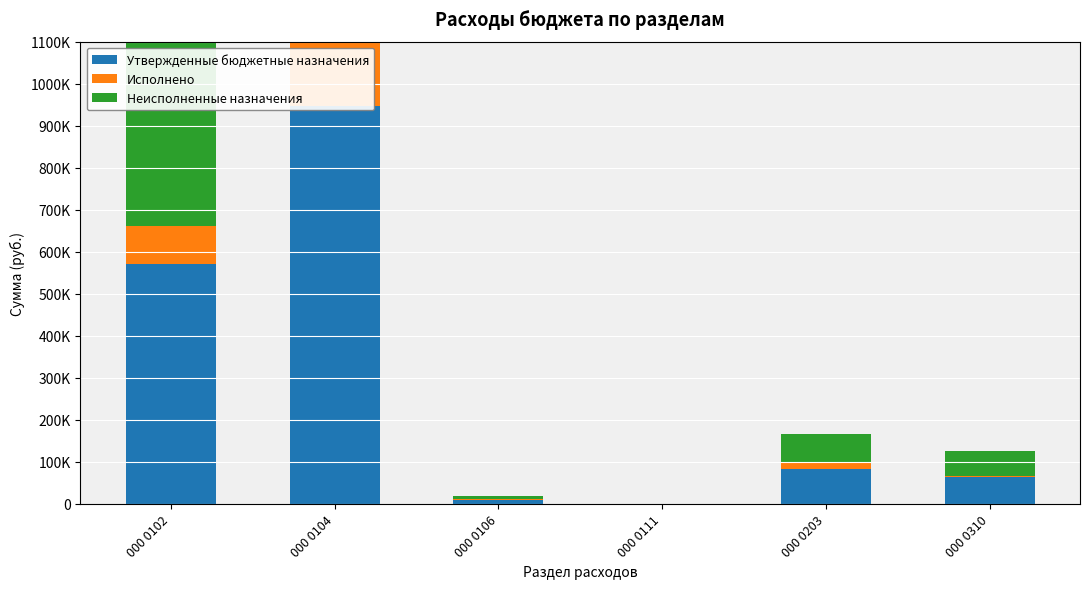

Where is Исполнено nearest to the value 90493?

000 0102